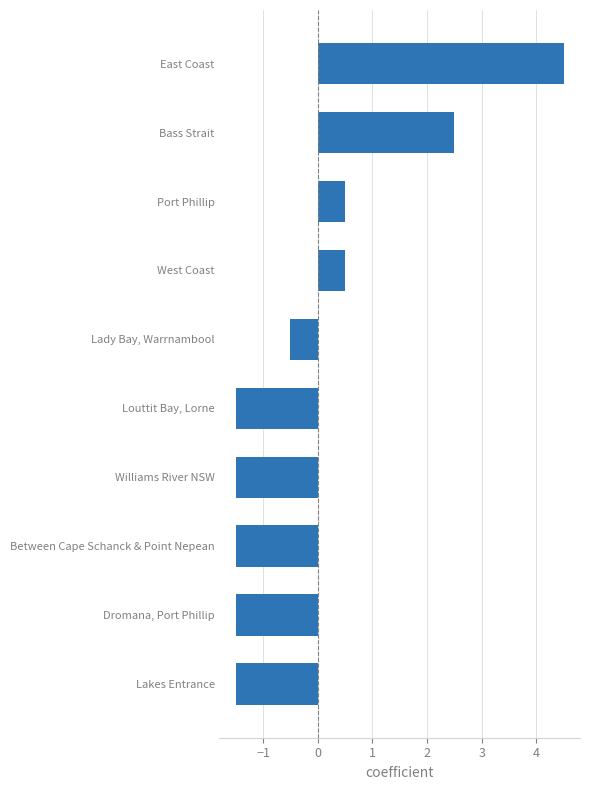

The chart shows a value of -1.5 at Louttit Bay, Lorne. True or false?

True